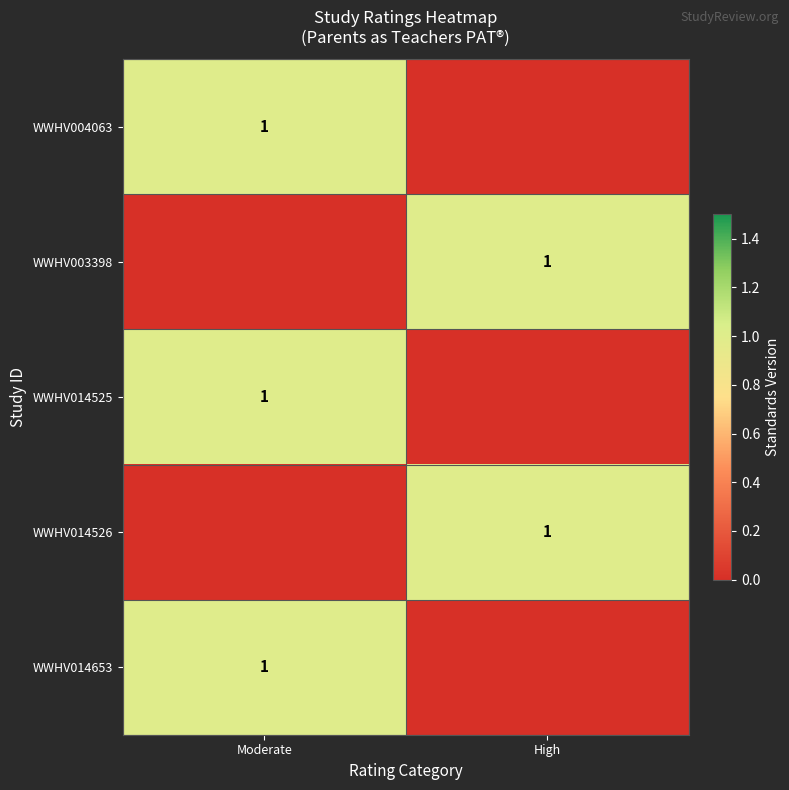

The WWHV003398 series shows 2 at High. True or false?

False